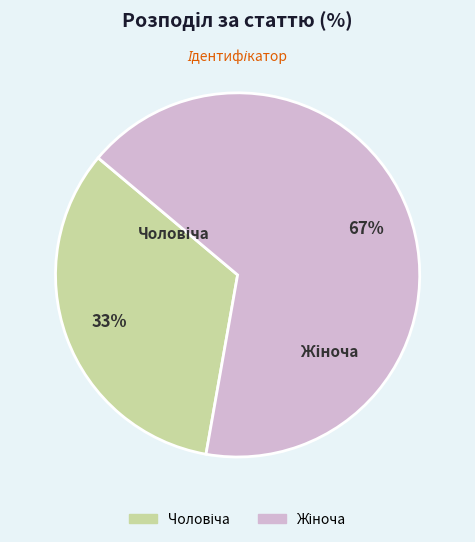

Is there a majority slice in this chart?

Yes